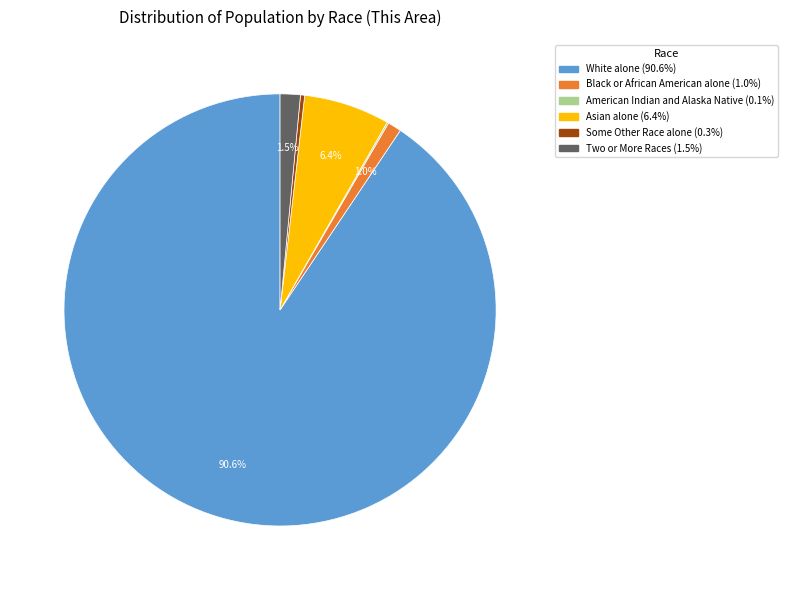

Does any single category account for the majority?

Yes